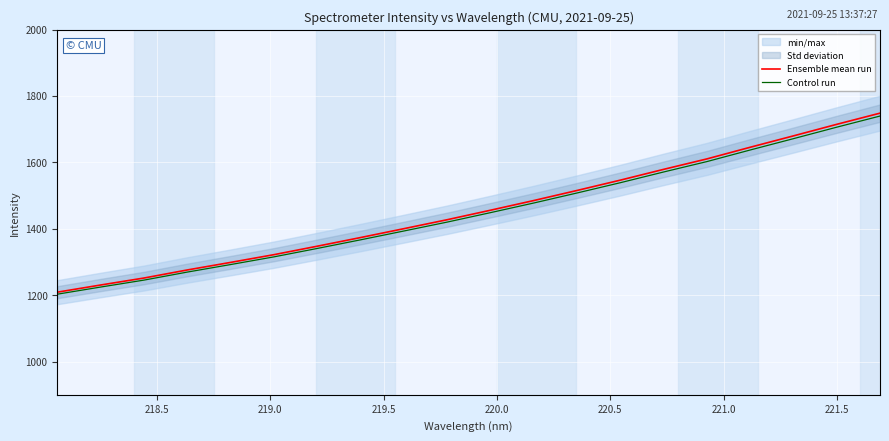

What is the highest value of the Control run series?

1739.6